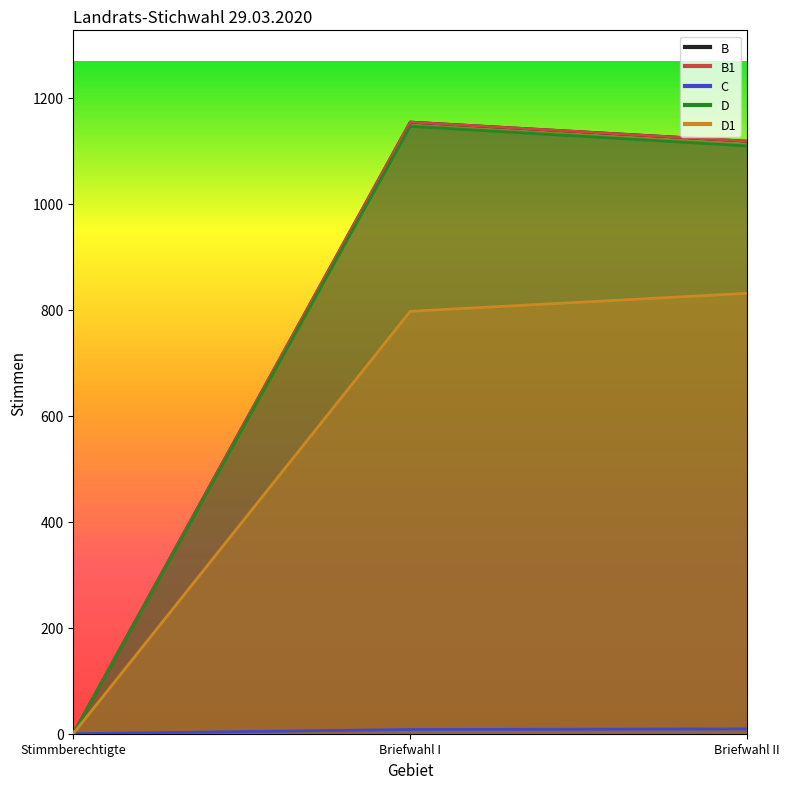

What position from the right is Briefwahl I?

2